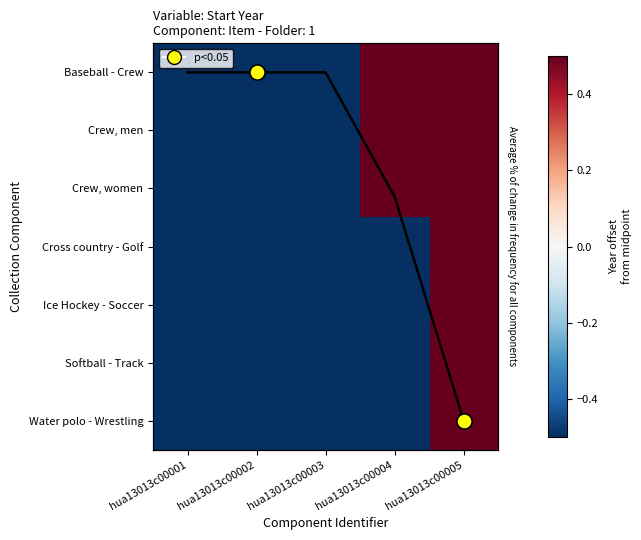

Which category has the highest value across all series?

hua13013c00004